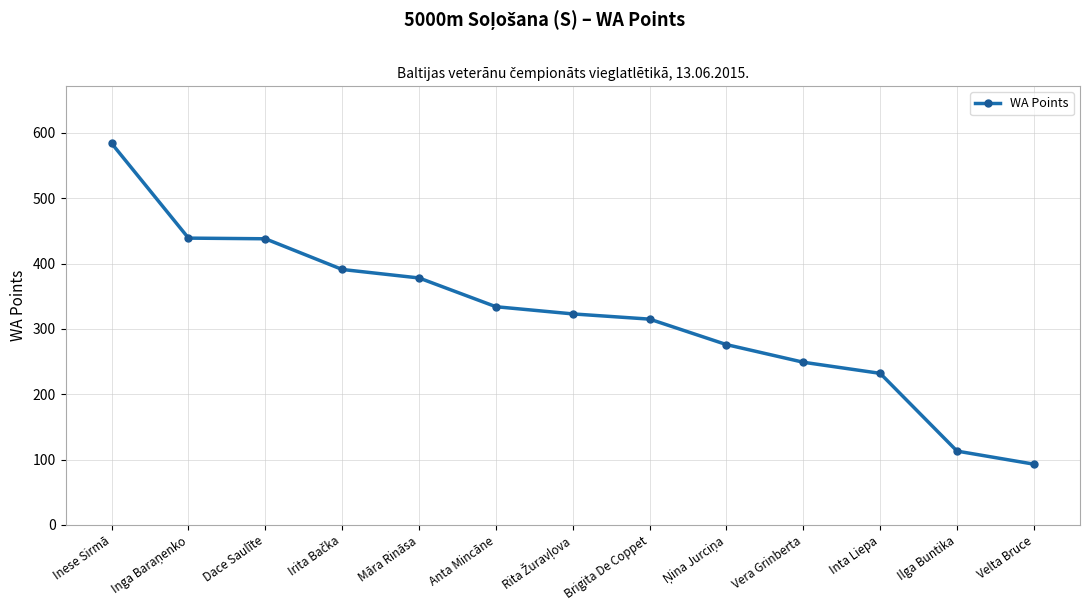

Which category has the lowest value across all series?

Velta Bruce